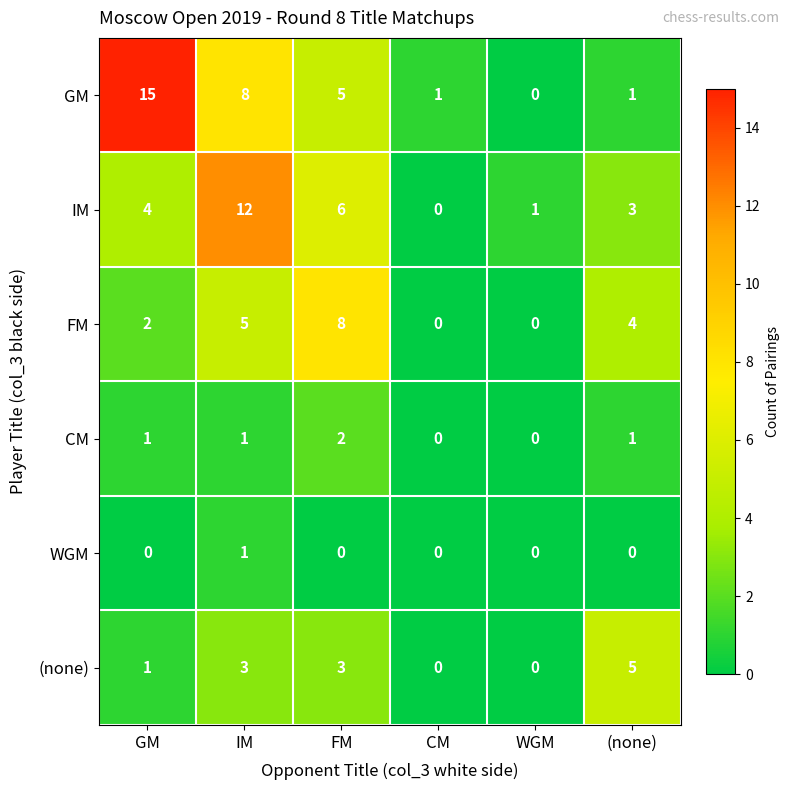

True or false: (none) has a value of 0 at CM.

True